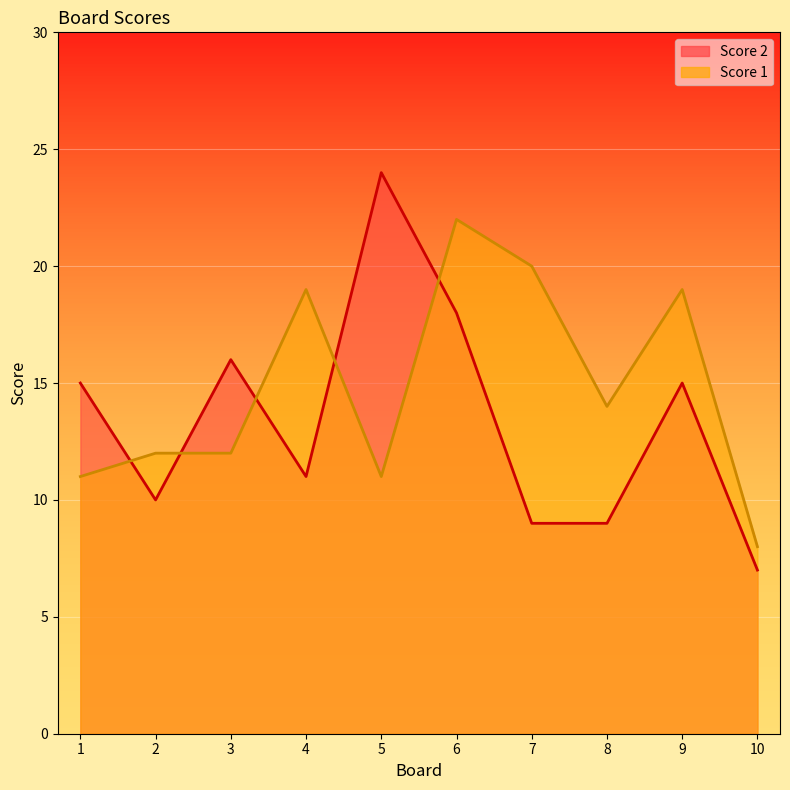

How many intersections are there between Score 1 and Score 2?

5